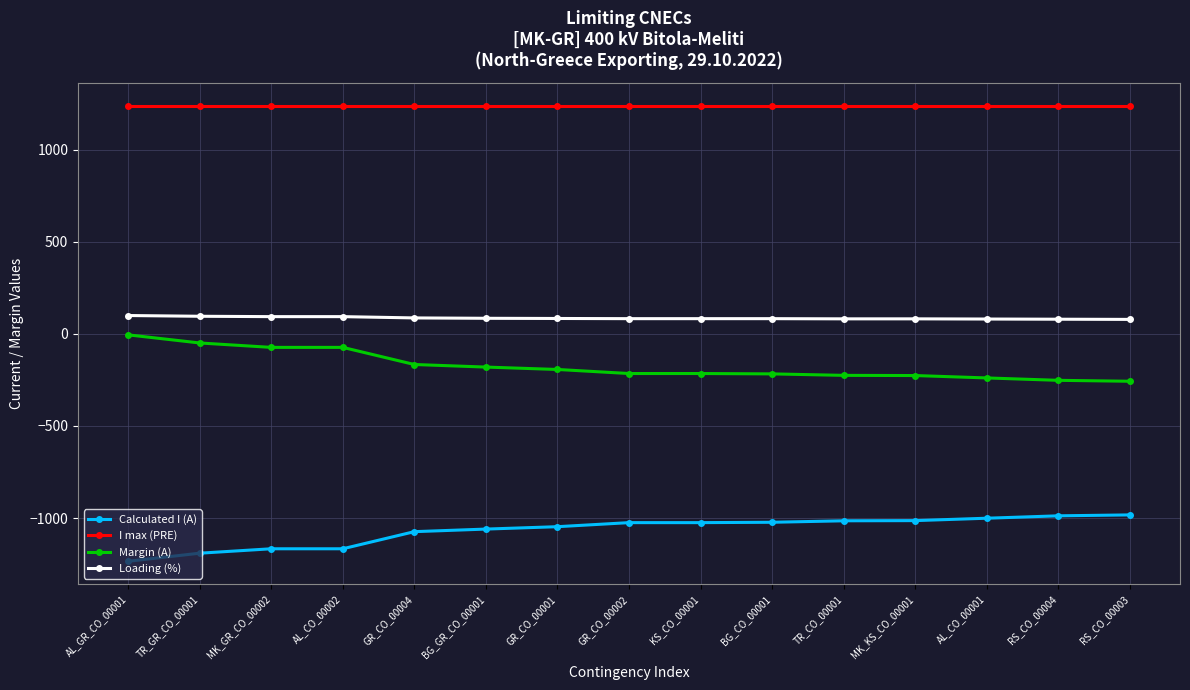

What is the greatest value displayed?

1240